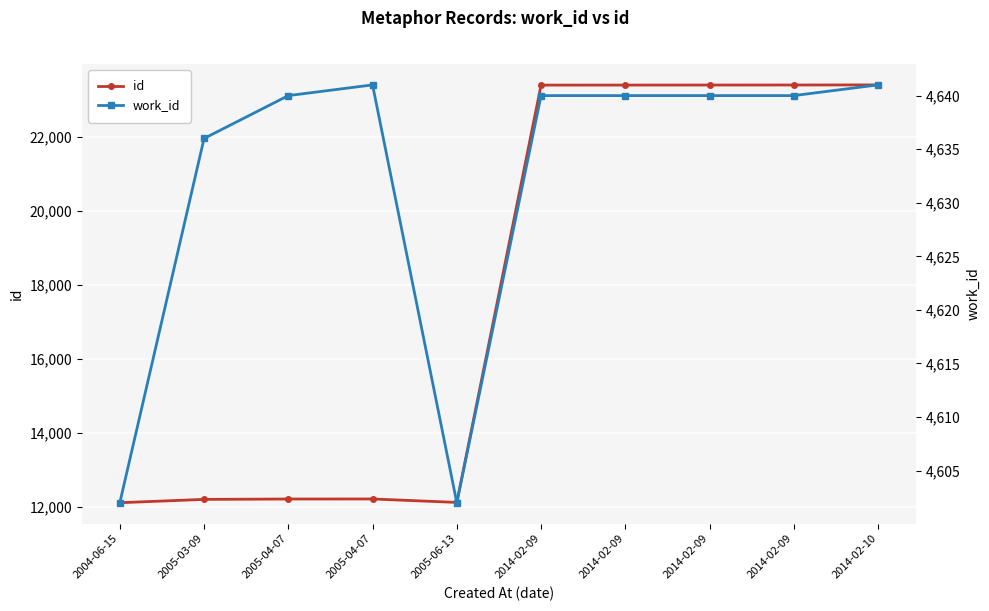

What is the spread (max minus min) of values at 2014-02-09?

18757